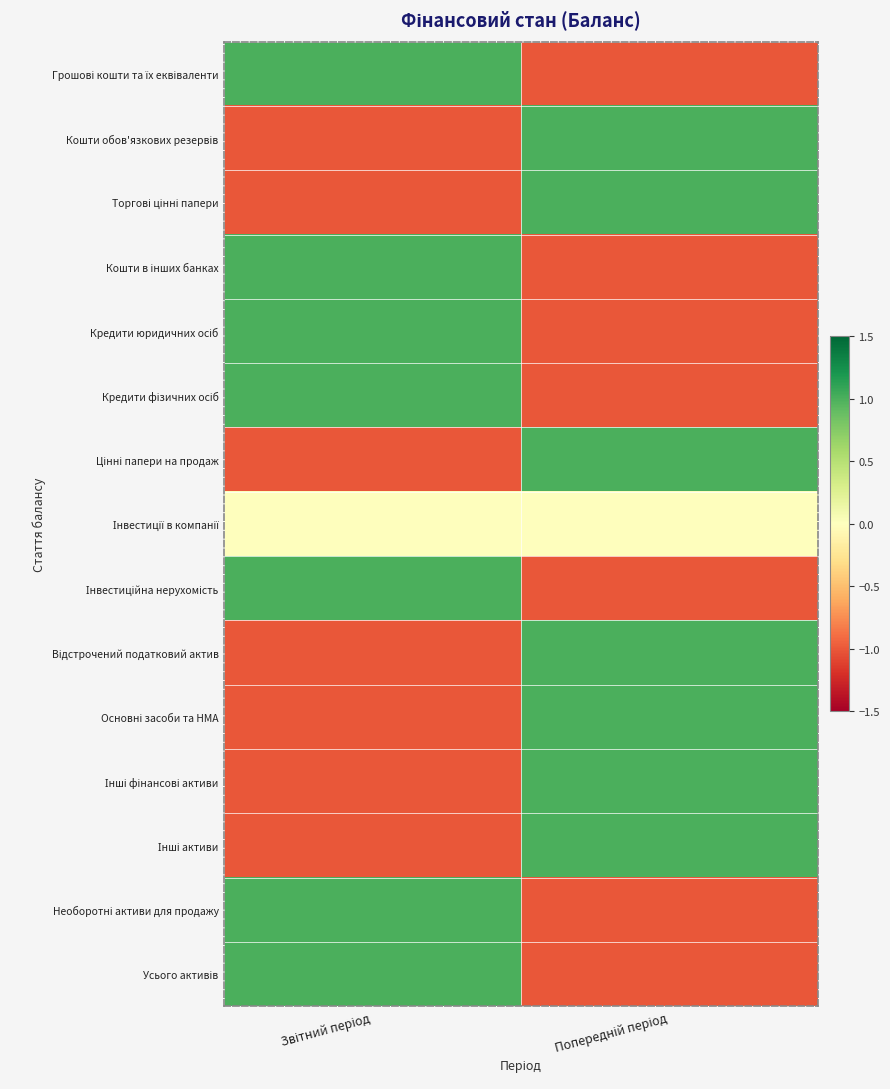

At which category is the sum across all series the highest?

Звітний період